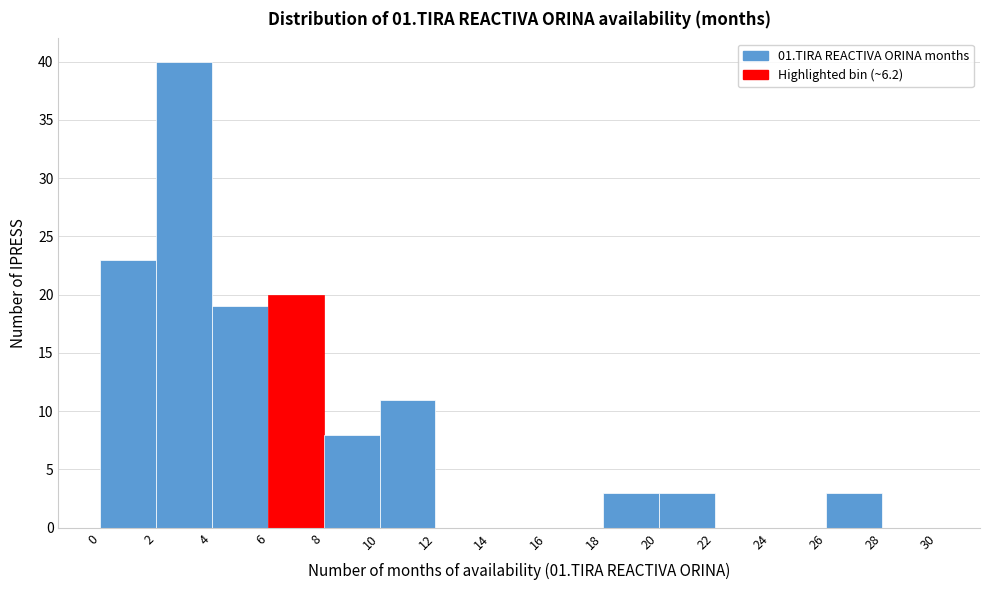

What is the height of the bar covering 2 to 4 on the x-axis? The values are not printed on the chart, so give them approximately, as read against the axis.

40